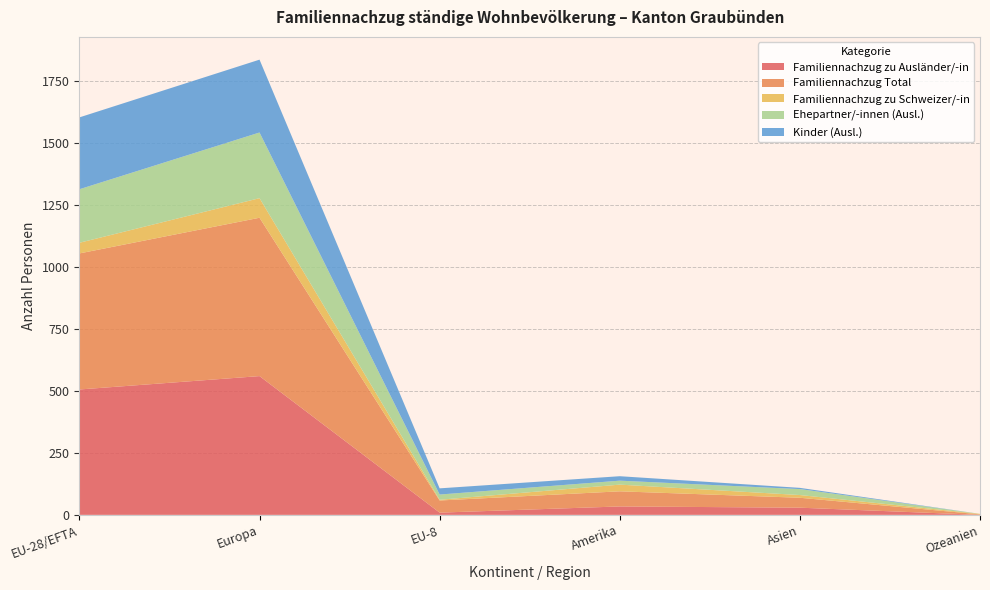

Reading left to right, list all the values displayed in this chart.

Familiennachzug zu Ausländer/-in: 506	560	9	34	29	0
Familiennachzug Total: 549	639	49	61	40	2
Familiennachzug zu Schweizer/-in: 43	79	3	27	11	2
Ehepartner/-innen (Ausl.): 216	265	21	16	24	0
Kinder (Ausl.): 290	294	25	18	5	0